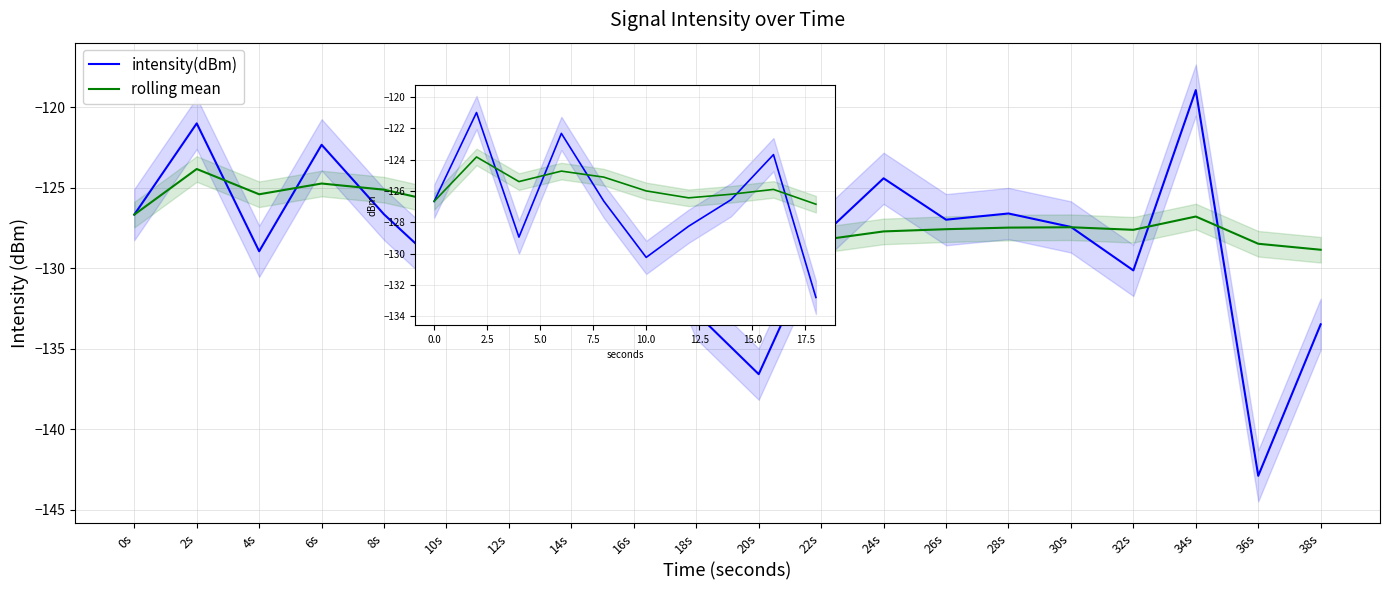

At 14s, list the series in order from largest to smallest.

rolling mean, intensity(dBm)